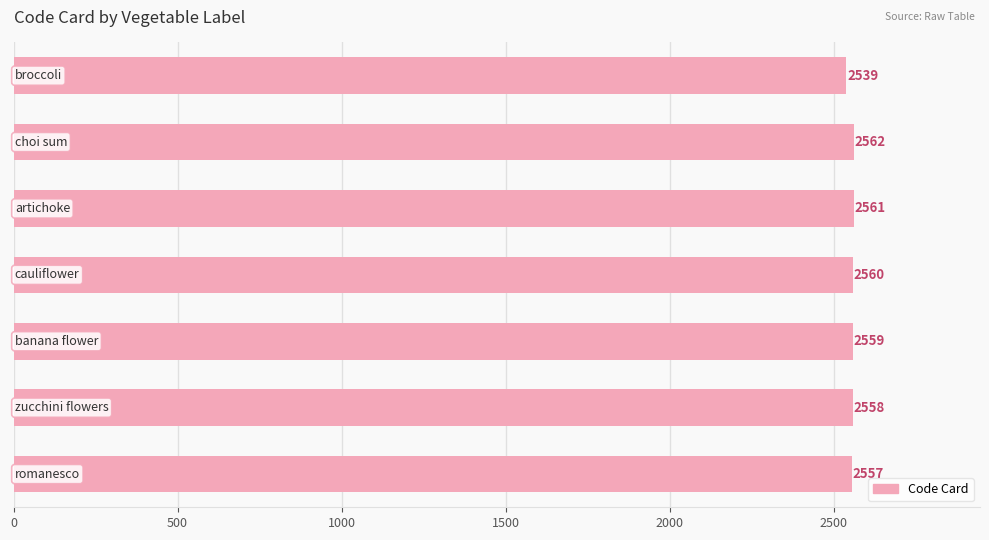

What is the smallest value displayed?

2539